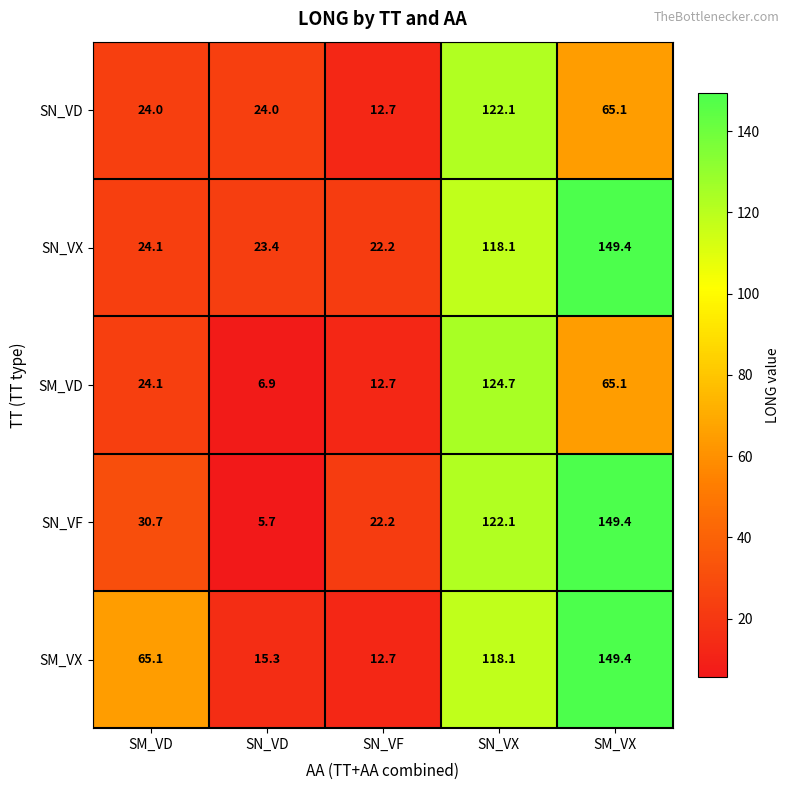

At which label does SM_VD reach its peak?

SN_VX